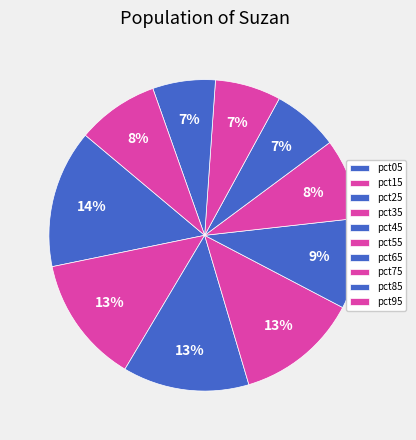

The pct05 slice represents 1% of the pie. True or false?

False